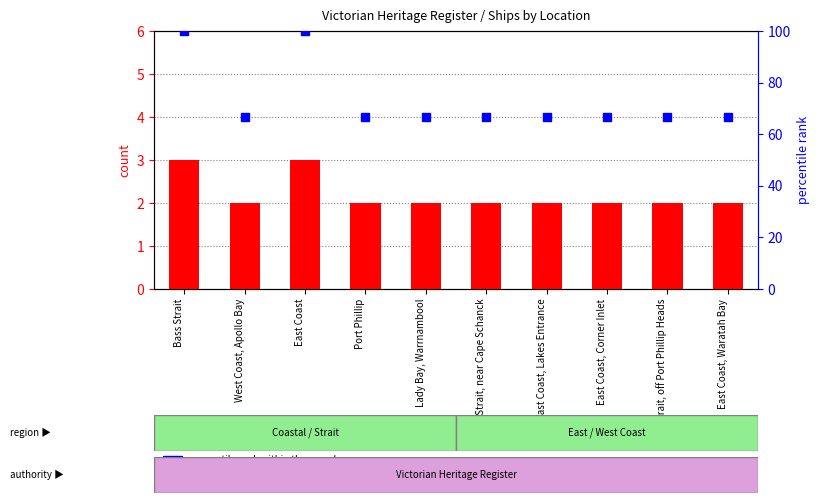

Is the value of percentile rank within the sample at East Coast, Corner Inlet greater than the value of count at East Coast, Corner Inlet?

Yes